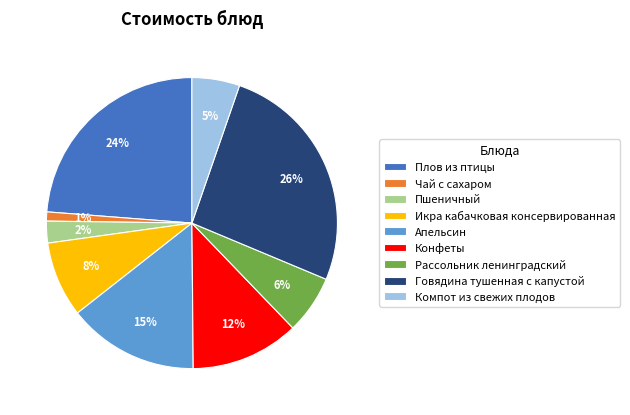

How many segments does this pie chart have?

9